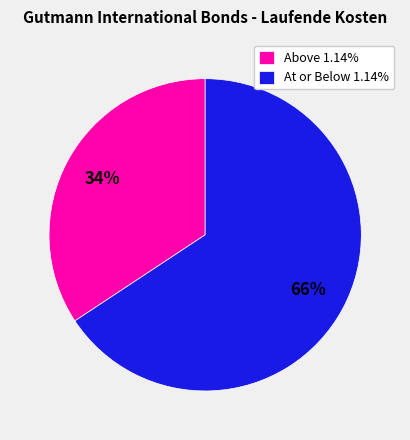

Combined, do Above 1.14% and At or Below 1.14% account for over 50%?

Yes